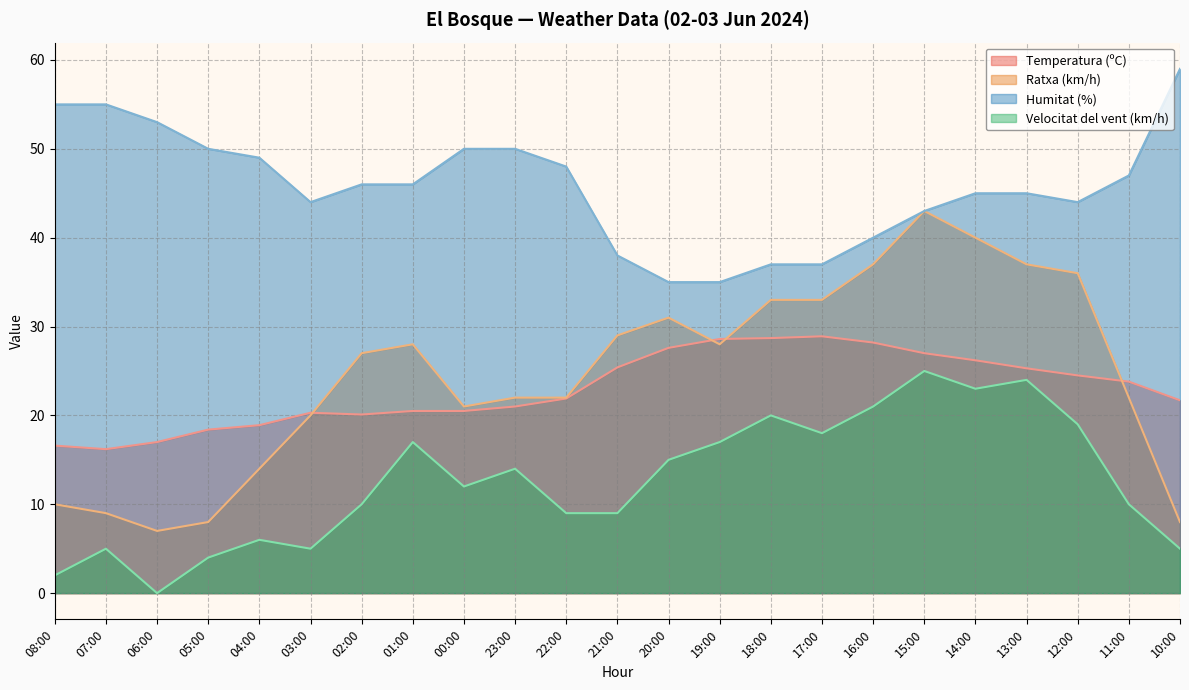

Which category has the lowest value in the Ratxa (km/h) series?

06:00